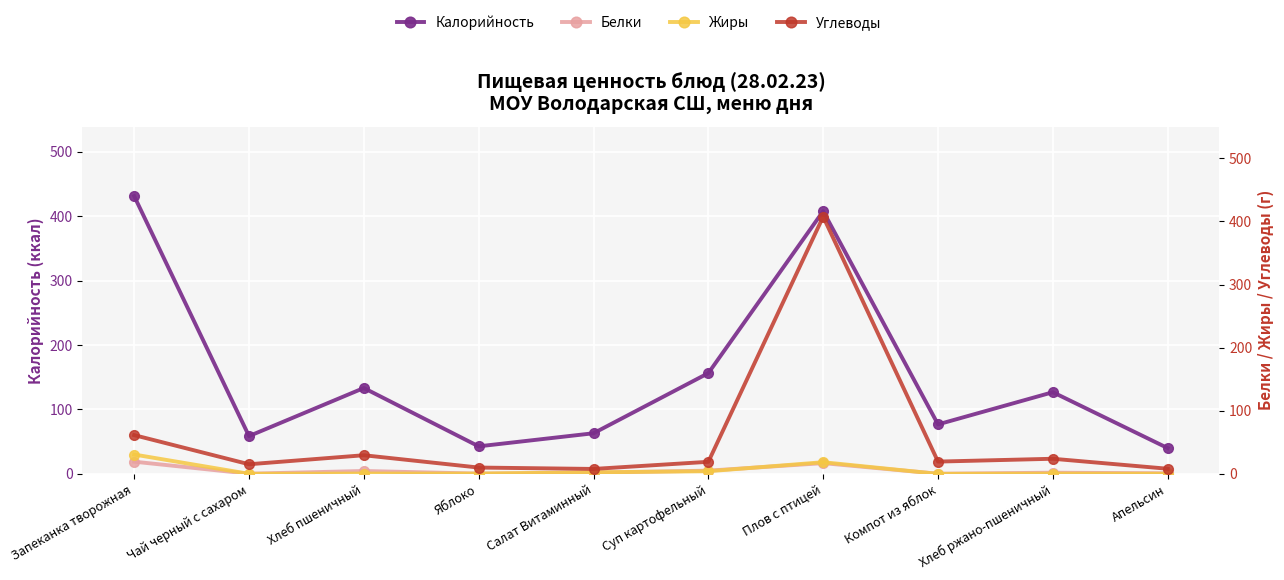

At which category does Белки reach its first local peak?

Хлеб пшеничный